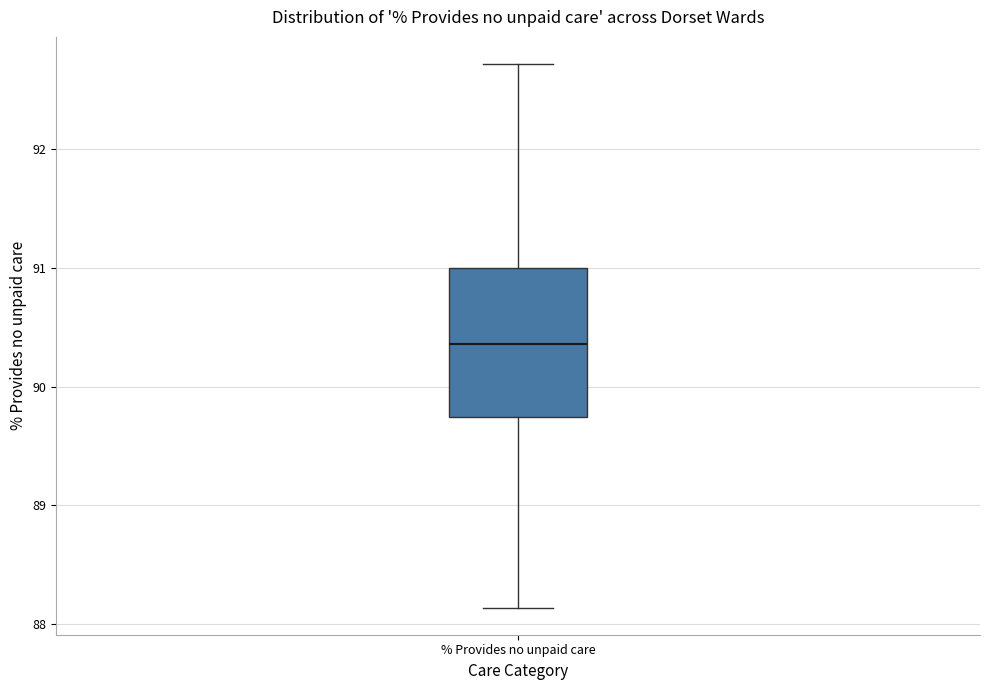

Transcribe this box plot: give where the median line is, the range the box spans, and where the two whiskers end, as read against the y-axis. The values are not printed on the chart, so give them approximately, as read against the axis.

median 90.4, box 89.7 to 91.0, whiskers 88.1 to 92.7